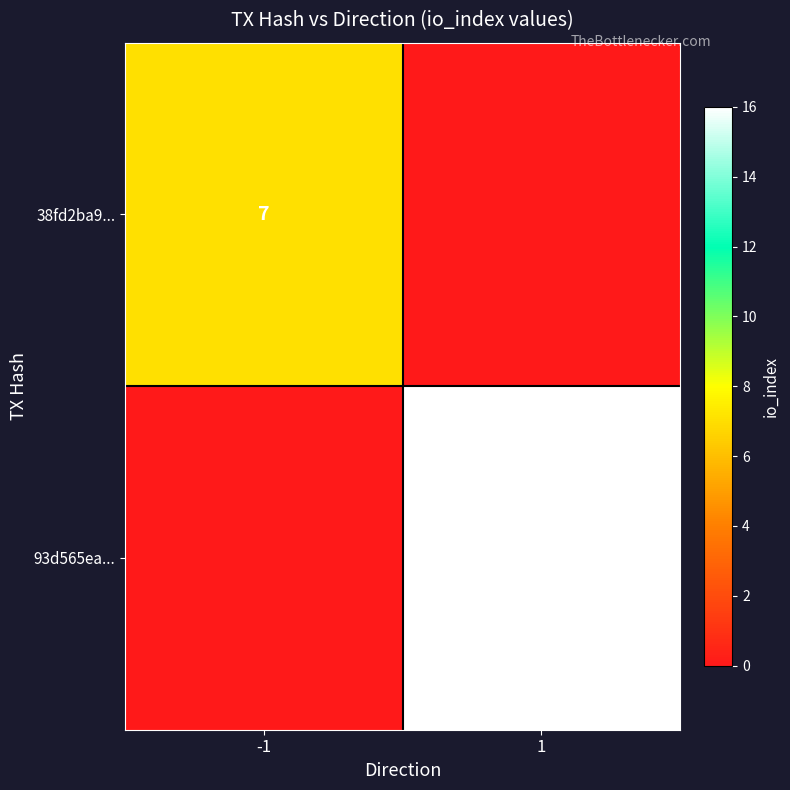

Is it true that 93d565ea... equals 16 at 1?

True